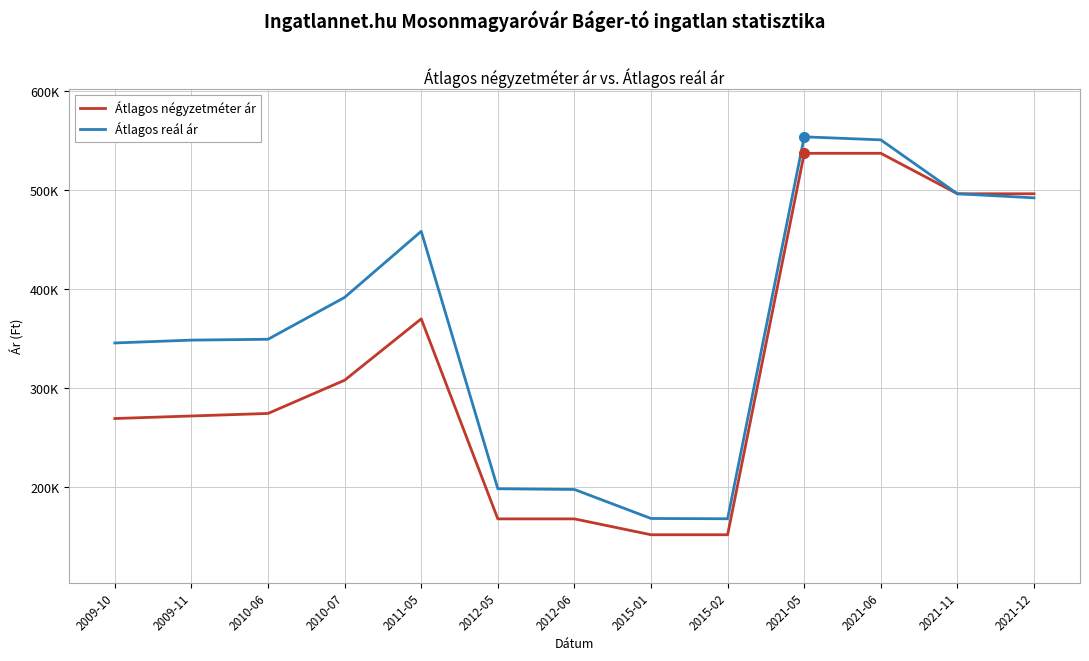

Read the Átlagos négyzetméter ár value at 2021-12, to the nearest 100.

496500